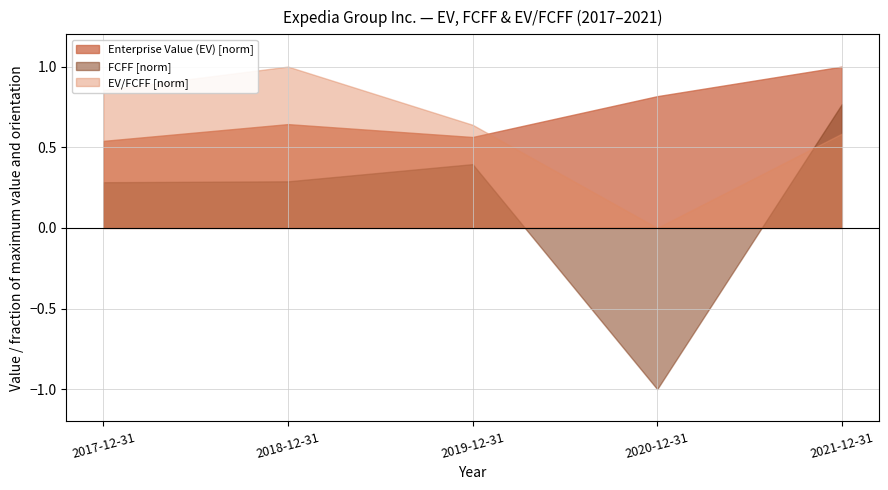

At which category is the sum across all series the highest?

2021-12-31